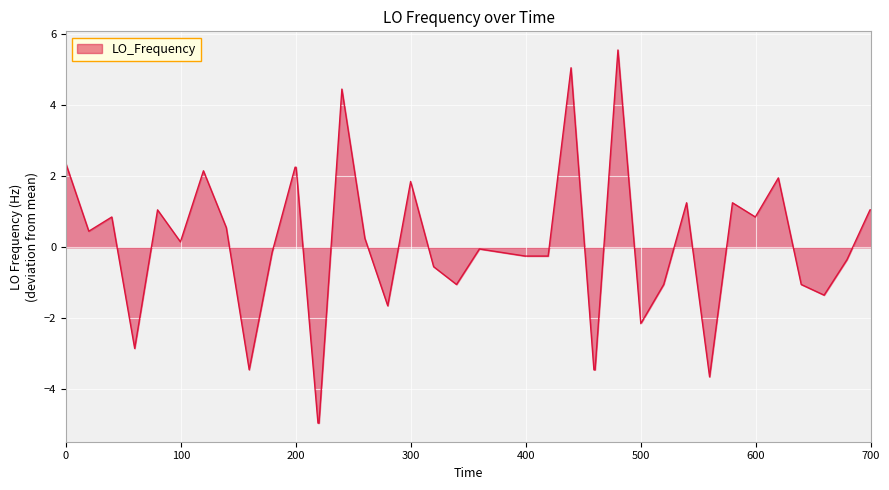

What is the maximum value shown in the chart?

5.6